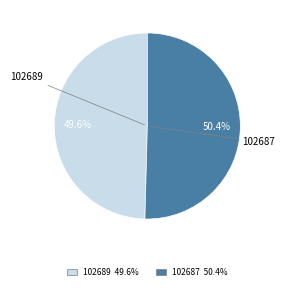

True or false: 102689 accounts for 1% of the total.

False